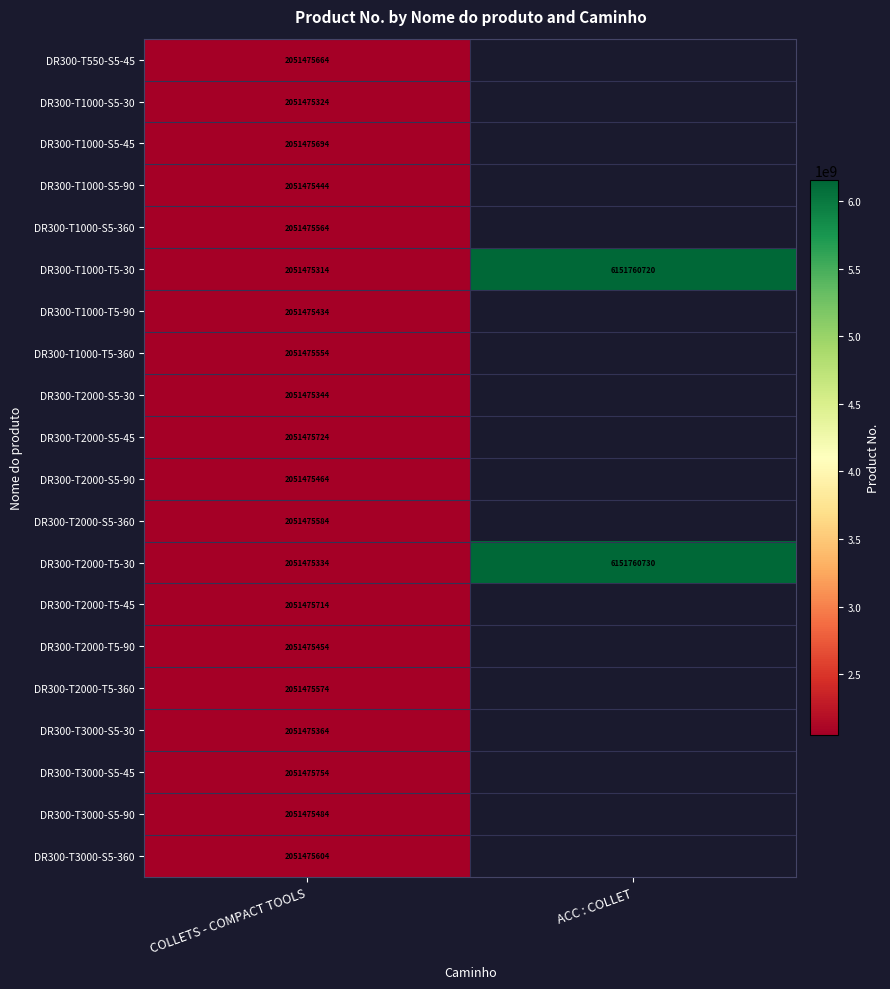

Rank the categories by DR300-T2000-T5-30 value from highest to lowest.

ACC : COLLET, COLLETS - COMPACT TOOLS